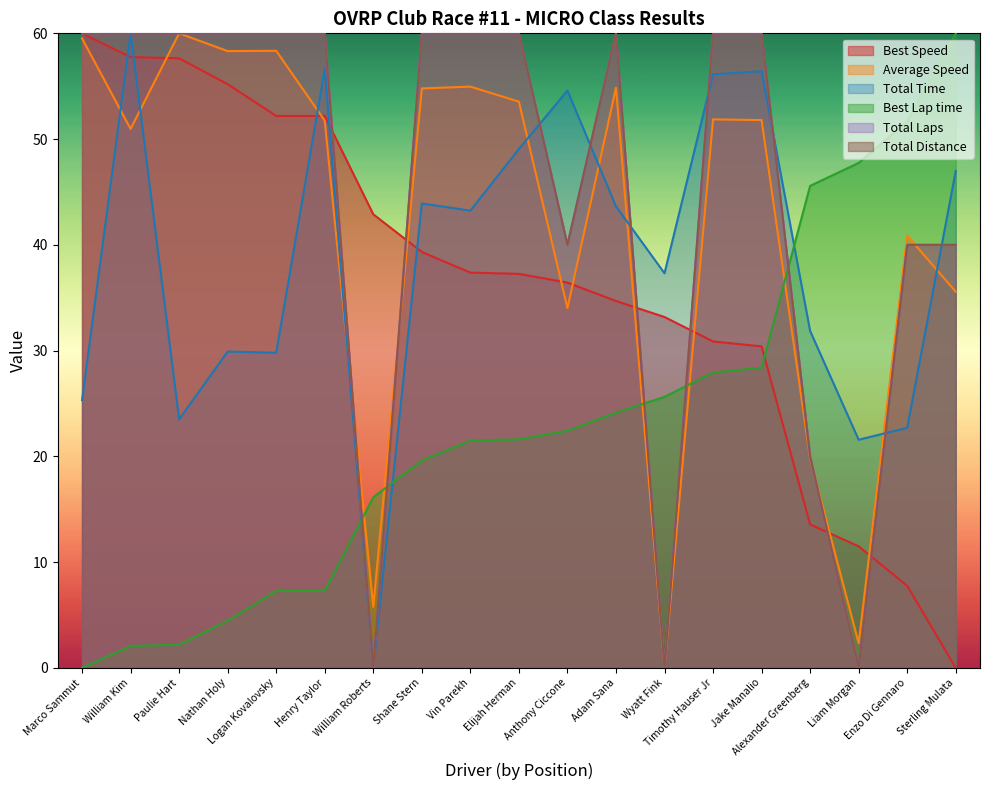

How many intersections are there between Total Time and Average Speed?

9